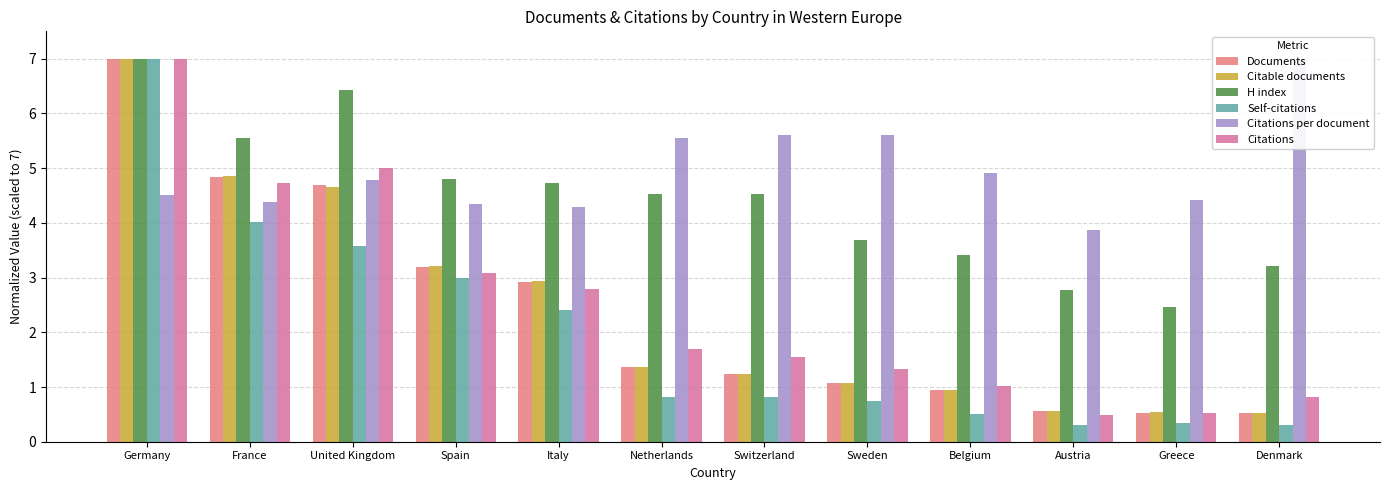

Which series changed the most between Spain and Sweden?

Self-citations